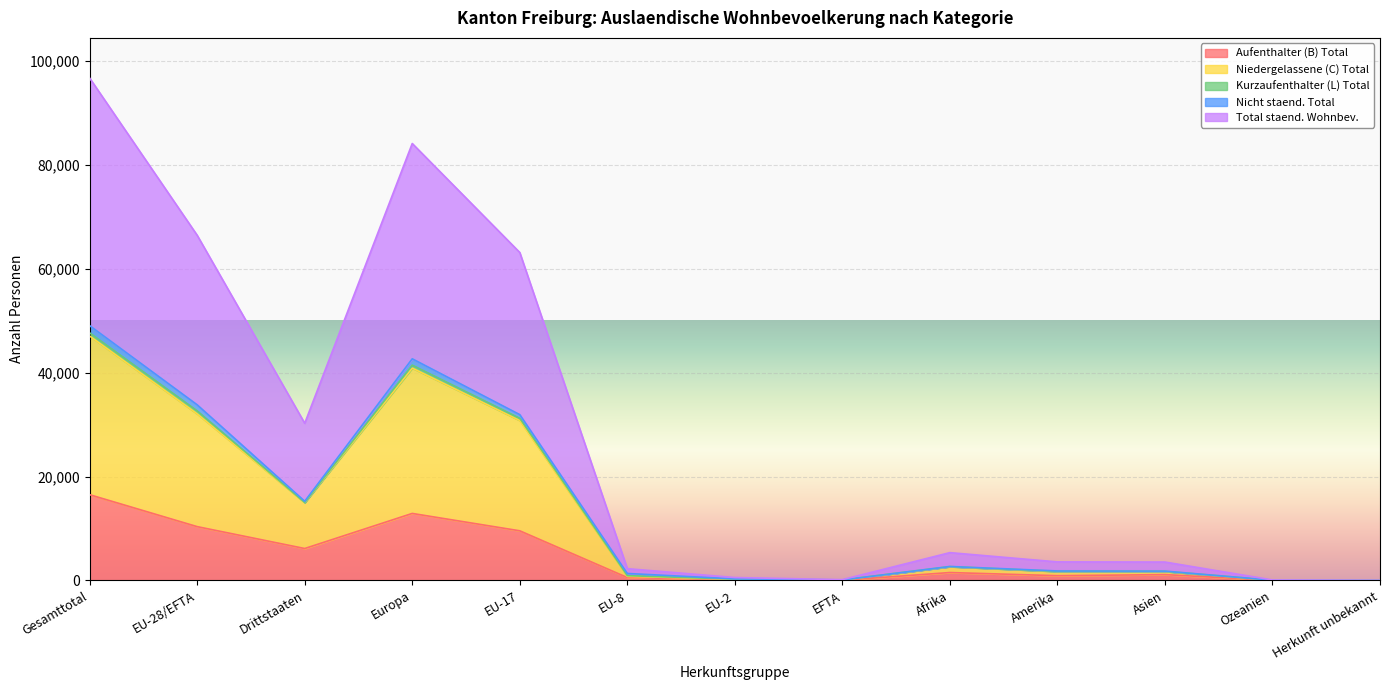

What is the average value of the Total staend. Wohnbev. series?

13494